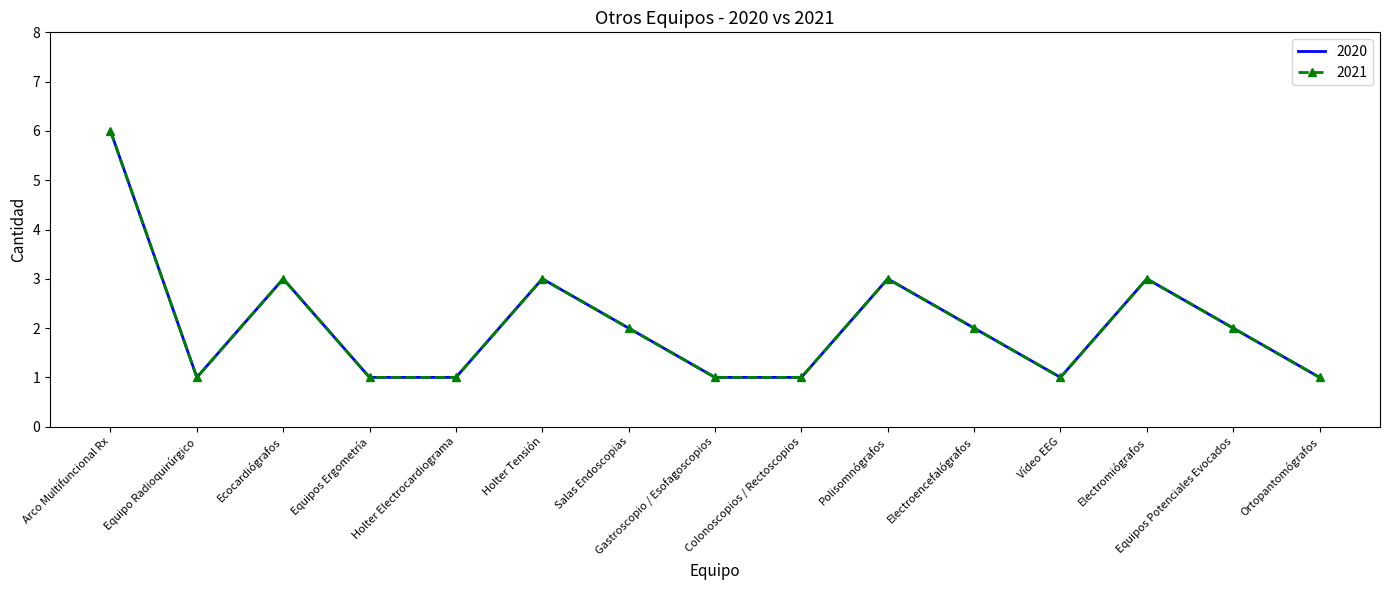

Rank the categories by 2021 value from lowest to highest.

Equipo Radioquirúrgico, Equipos Ergometría, Holter Electrocardiograma, Gastroscopio / Esofagoscopios, Colonoscopios / Rectoscopios, Vídeo EEG, Ortopantomógrafos, Salas Endoscopias, Electroencefalógrafos, Equipos Potenciales Evocados, Ecocardiógrafos, Holter Tensión, Polisomnógrafos, Electromiógrafos, Arco Multifuncional Rx